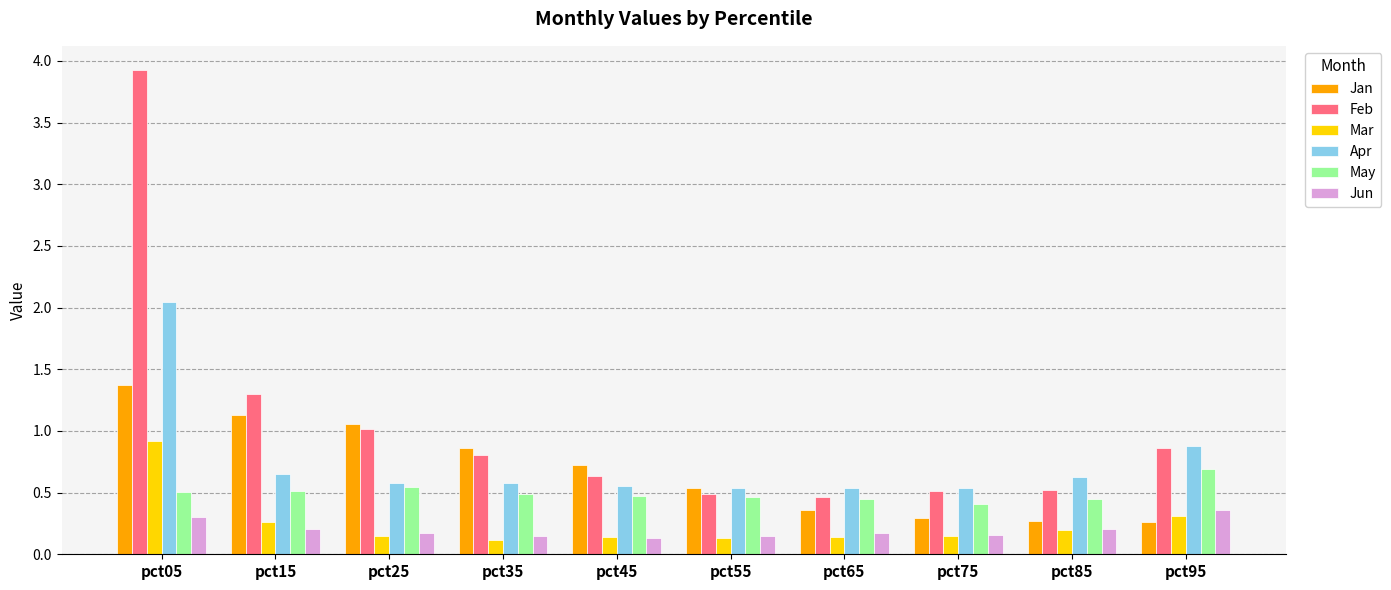

How many groups of bars are there?

10